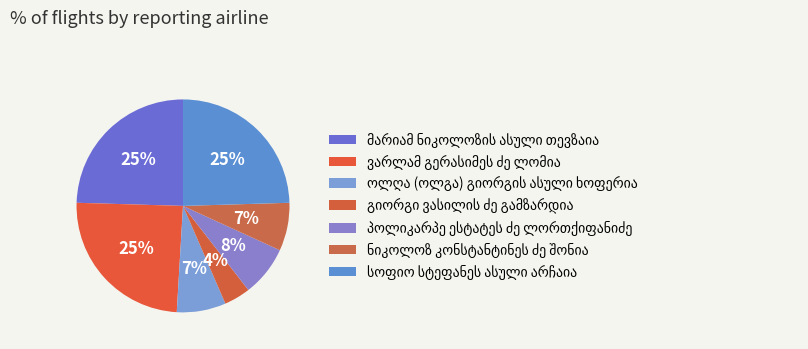

What is the change in value from გიორგი ვასილის ძე გამზარდია to ნიკოლოზ კონსტანტინეს ძე შონია?

+3722